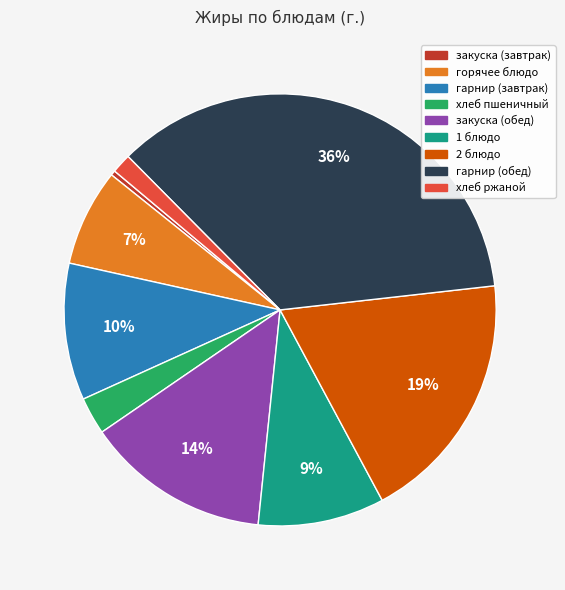

How many segments does this pie chart have?

9